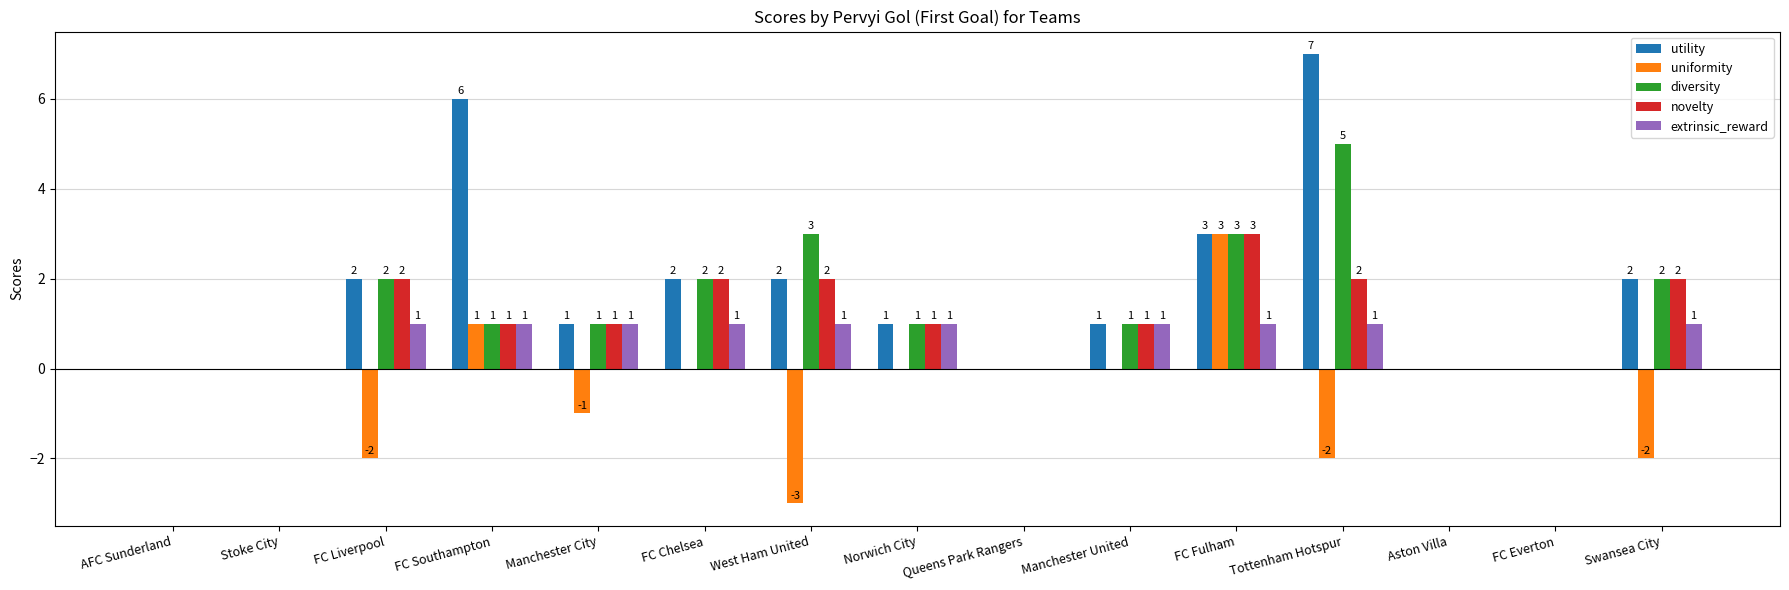

Which series has the largest total across all categories?

utility